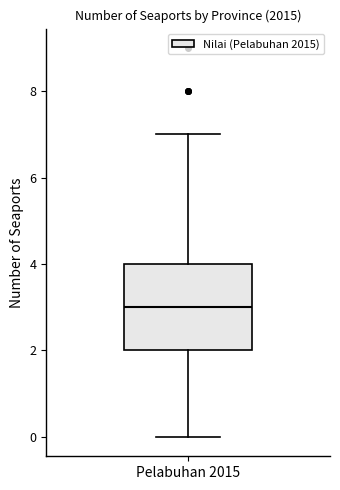

Where is the lower edge of the box for Pelabuhan 2015 on the y-axis? The values are not printed on the chart, so give them approximately, as read against the axis.

2